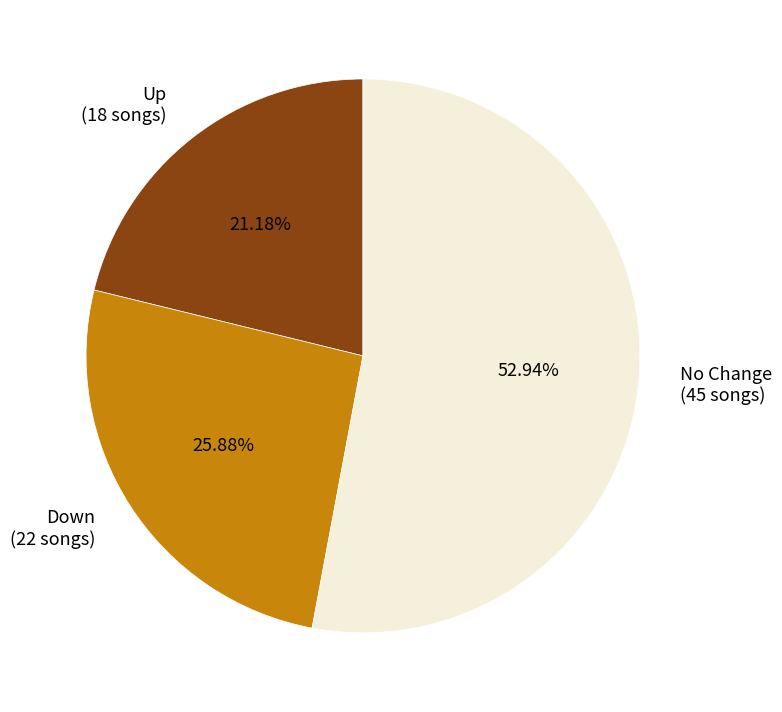

Do No Change (45 songs) and Up (18 songs) together represent more than half of the pie?

Yes